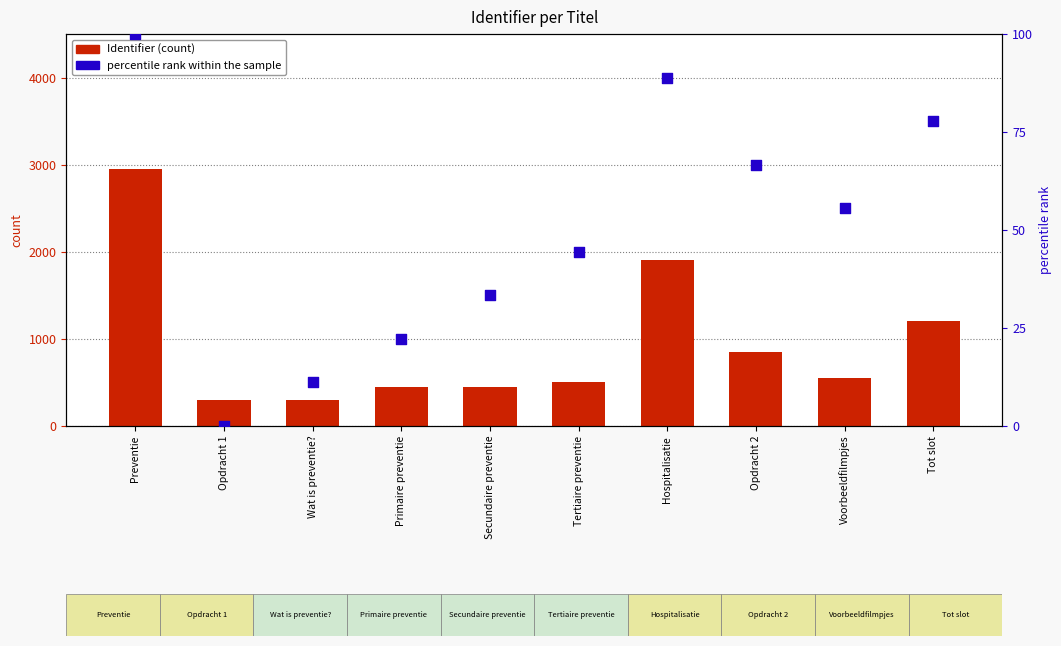

What are all the series names shown in the legend?

Identifier (count), percentile rank within the sample